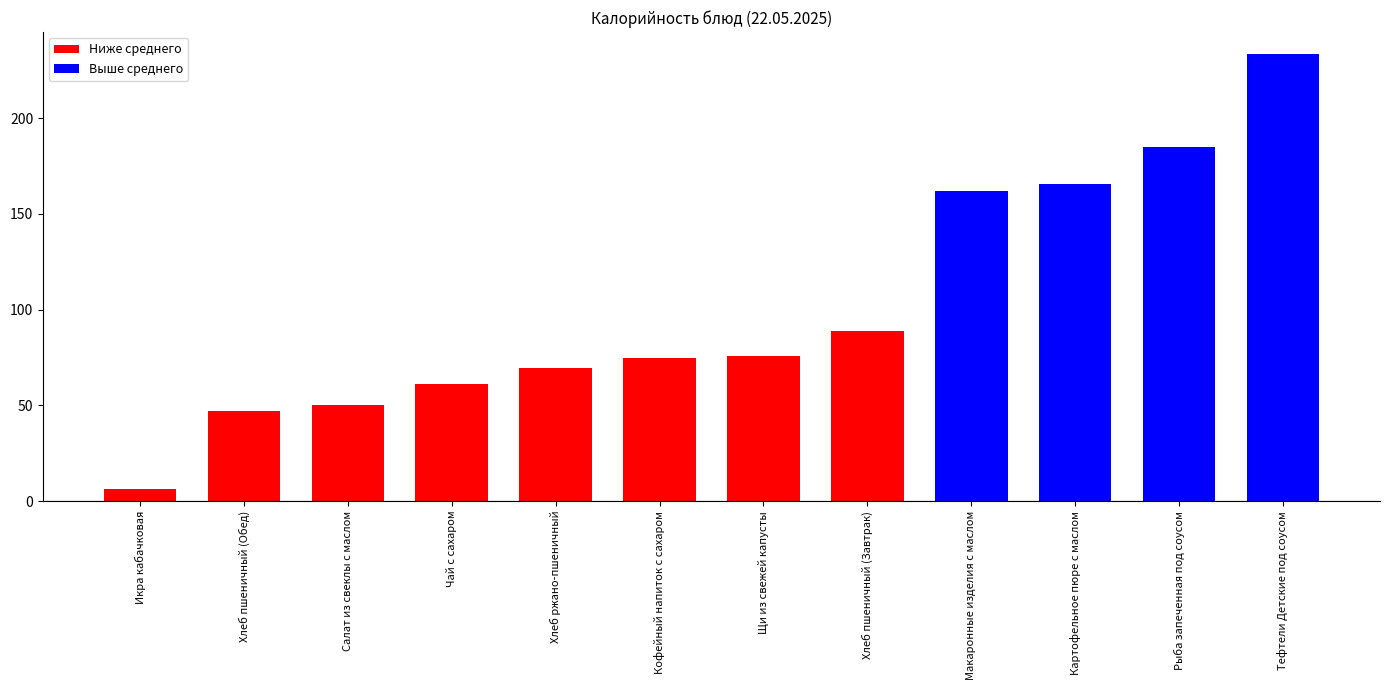

How many data points does each series have?

12